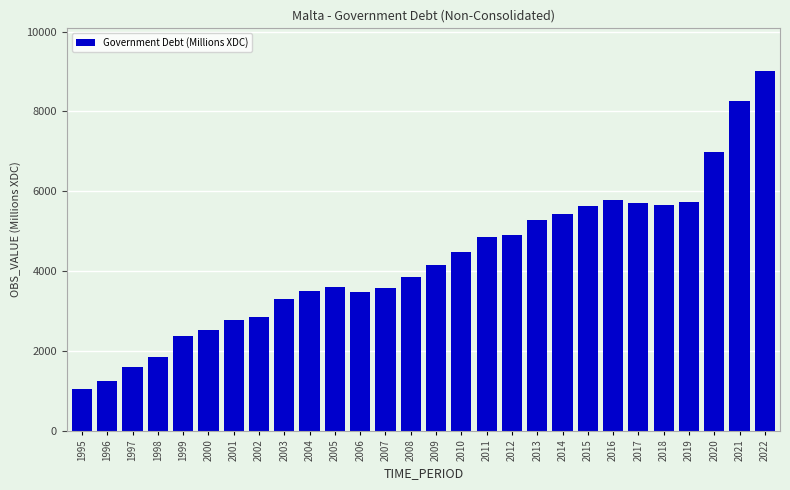

What is the ratio of the value at 2018 to the value at 1995?

5.4